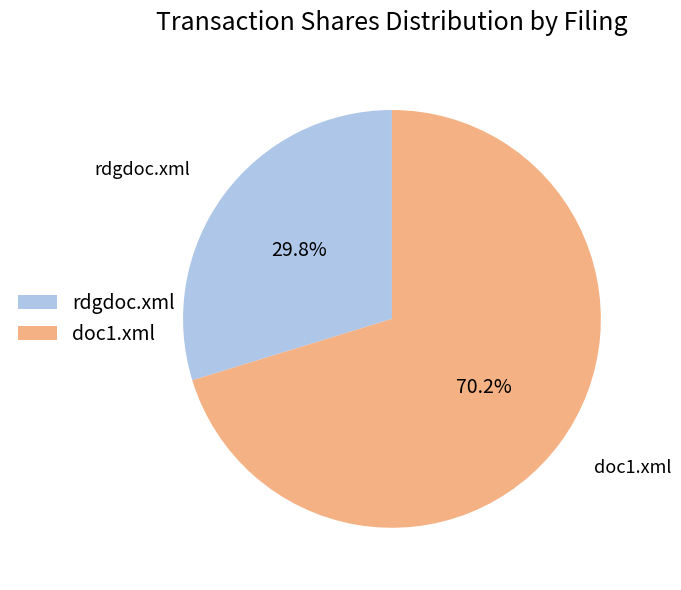

Is there a majority slice in this chart?

Yes